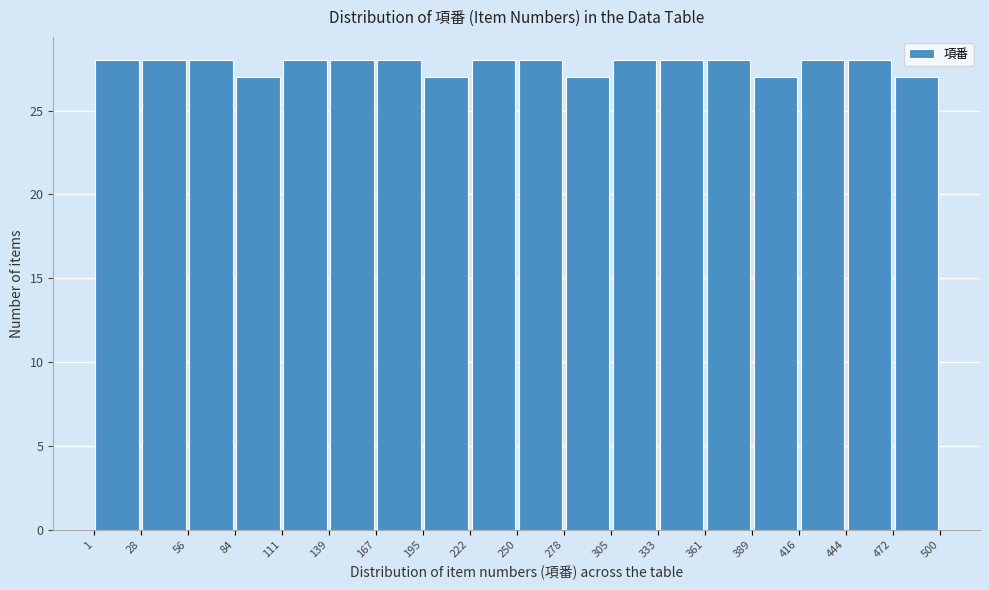

Reading left to right, transcribe this chart: for each bar, give the range it covers on the x-axis and its height. The values are not printed on the chart, so give them approximately, as read against the axis.

1 to 28: 28
28 to 56: 28
56 to 84: 28
84 to 111: 27
111 to 139: 28
139 to 167: 28
167 to 195: 28
195 to 222: 27
222 to 250: 28
250 to 278: 28
278 to 305: 27
305 to 333: 28
333 to 361: 28
361 to 389: 28
389 to 416: 27
416 to 444: 28
444 to 472: 28
472 to 500: 27